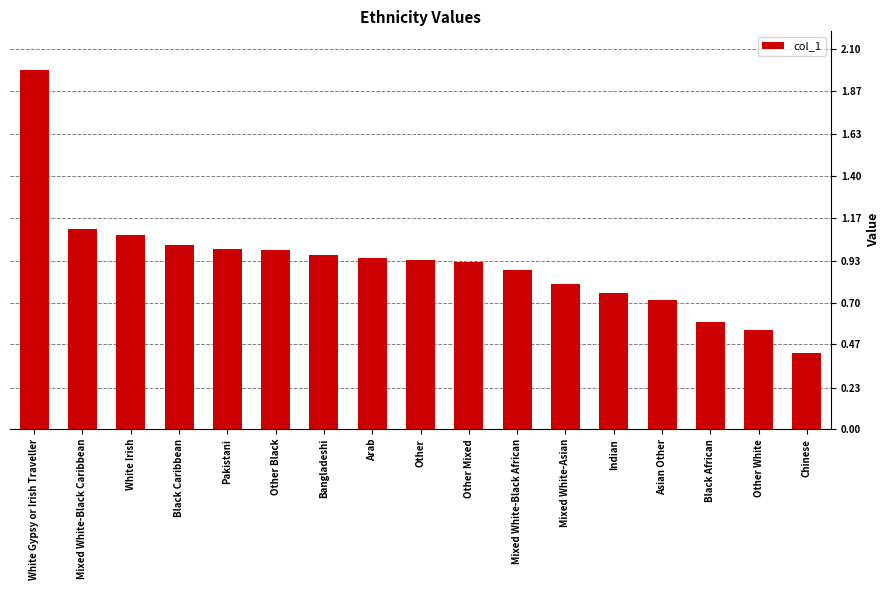

How many categories are shown in the chart?

17